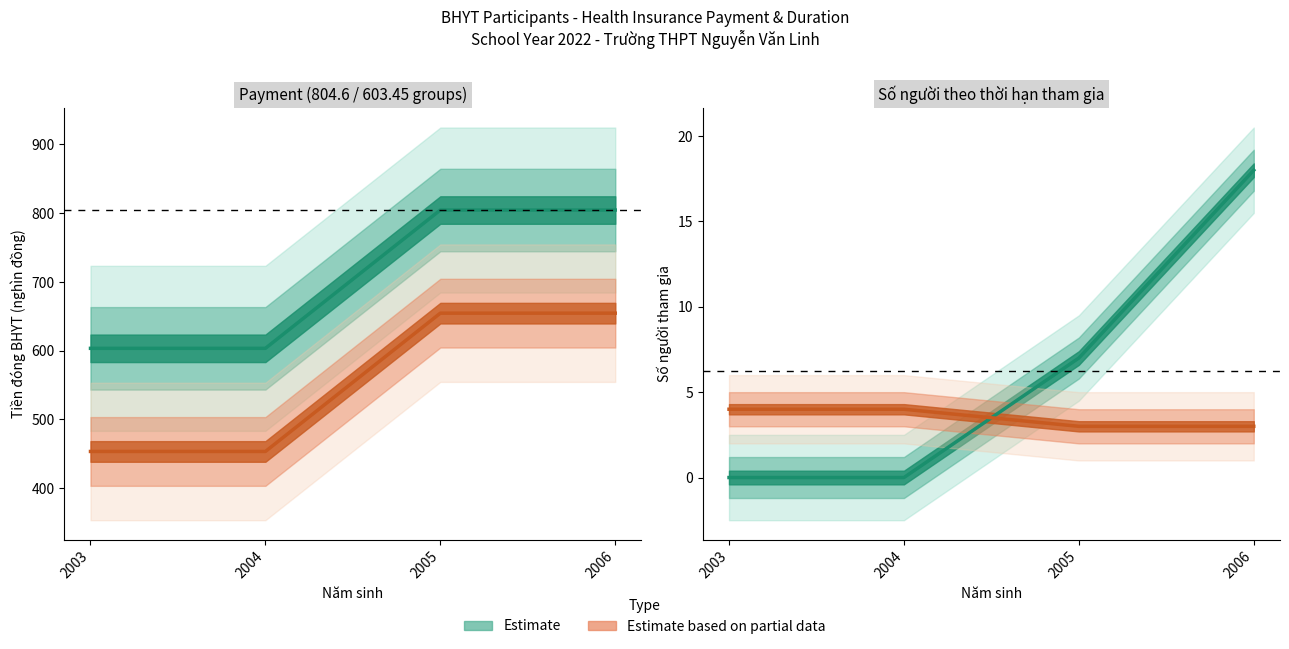

How many data points in Estimate based on partial data (9 tháng) are less than 4?

2